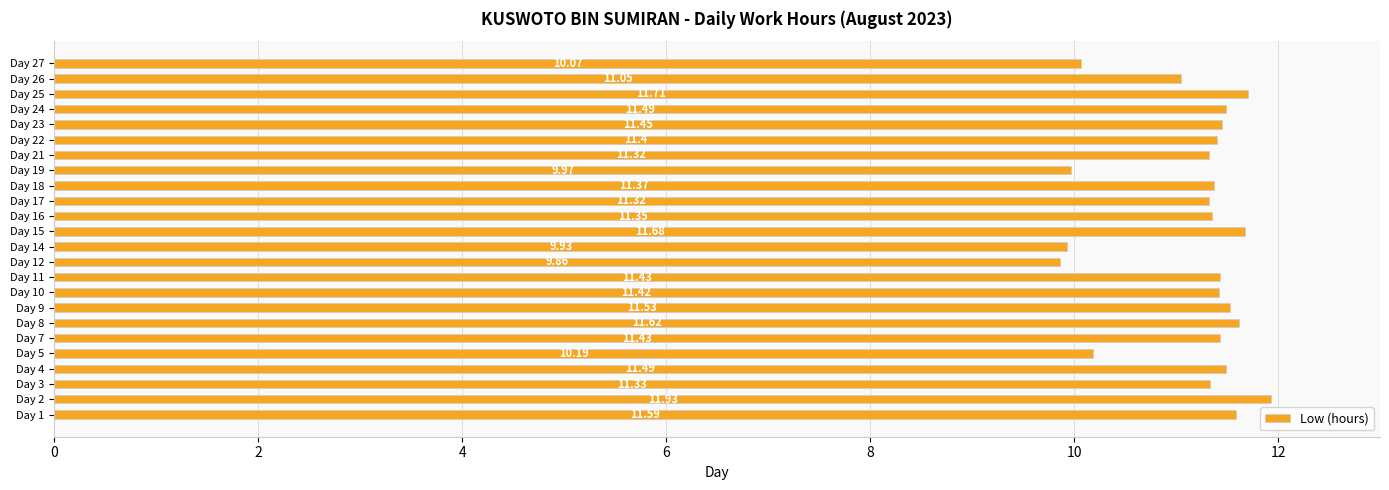

What is the sum of the values at Day 19 and Day 14?

19.9